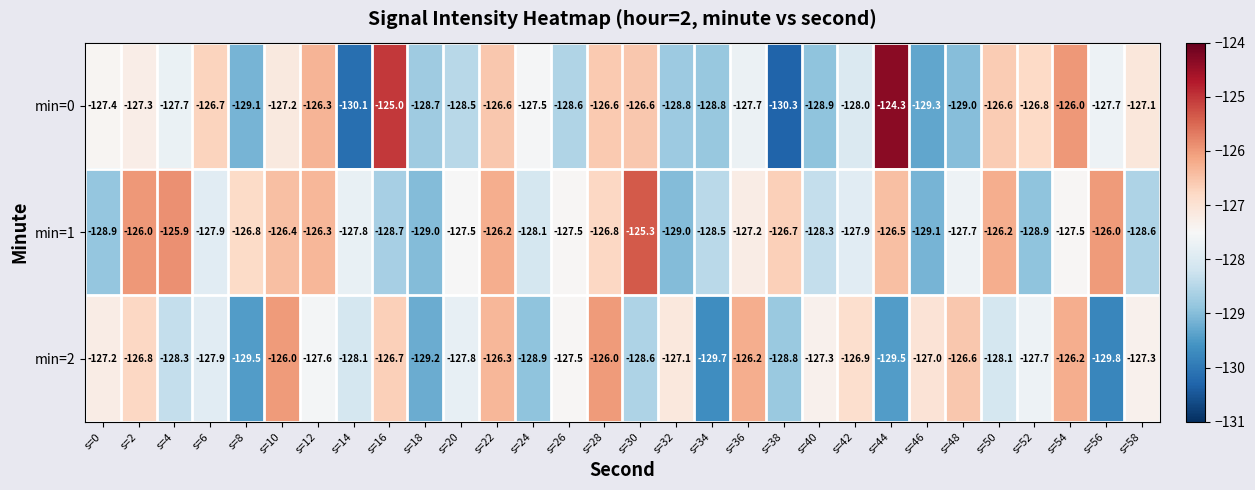

At which label does min=1 reach its peak?

s=30